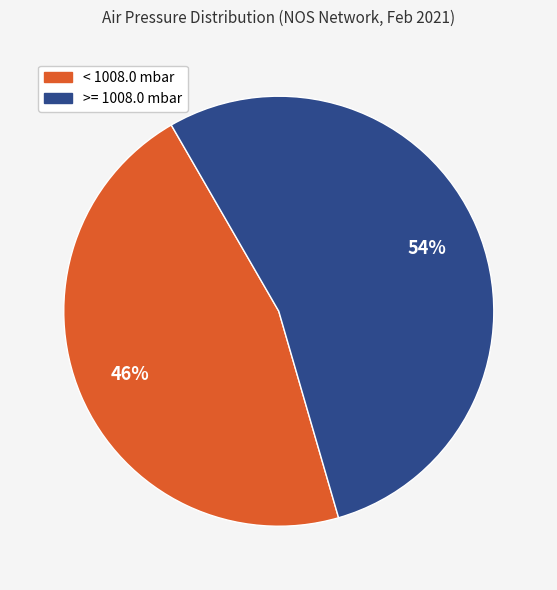

What percentage is the >= 1008.0 mbar slice, to the nearest percent?

54%